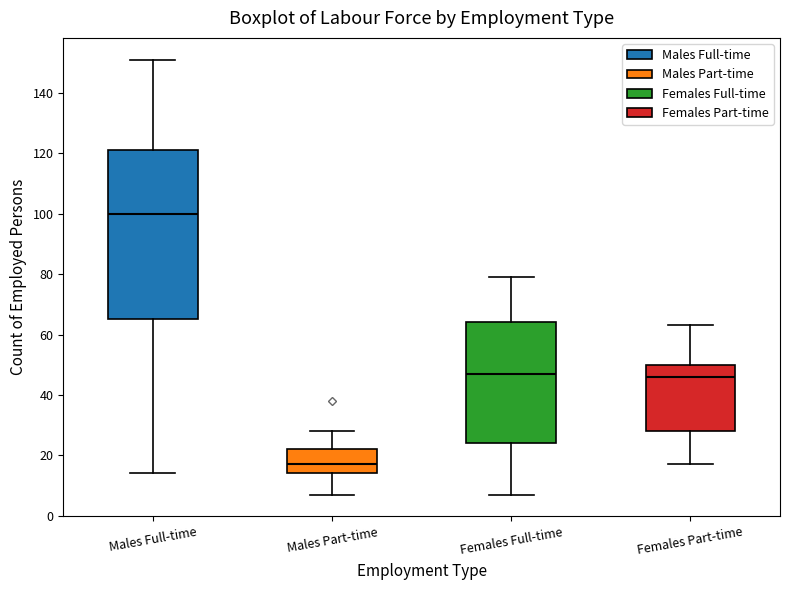

Reading left to right, read every box against the y-axis: the position of its median line, the range the box covers, and the ends of its whiskers. The values are not printed on the chart, so give them approximately, as read against the axis.

Males Full-time: median 100, box 66 to 122, whiskers 14 to 152
Males Part-time: median 18, box 14 to 22, whiskers 8 to 28
Females Full-time: median 48, box 24 to 64, whiskers 8 to 80
Females Part-time: median 46, box 28 to 50, whiskers 18 to 64